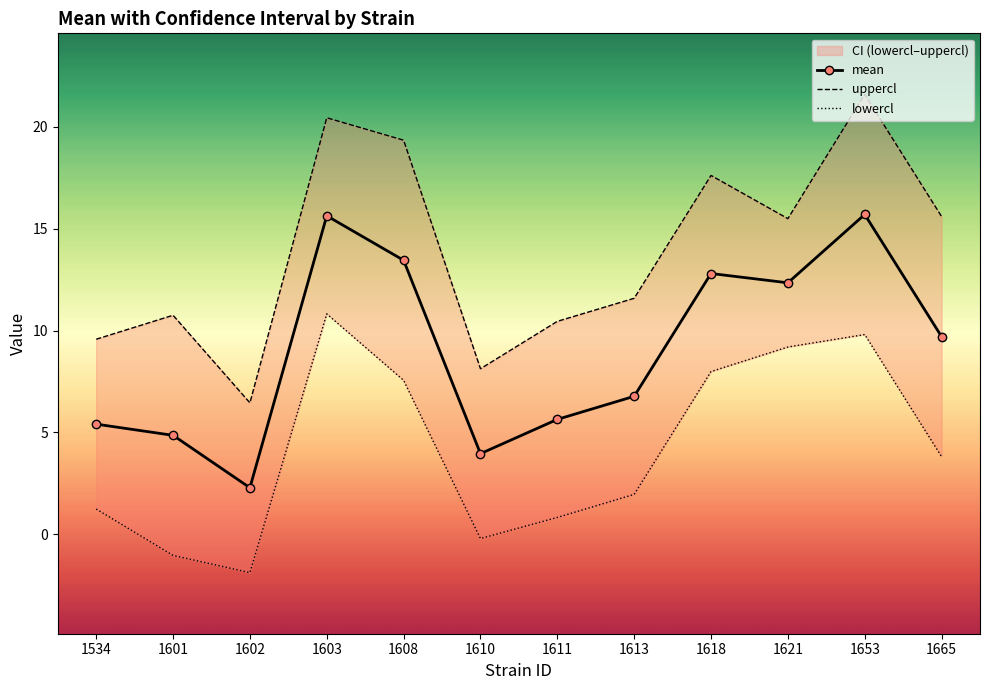

Reading right to left, transcribe all the data shown in this chart.

mean: 1665=9.7	1653=15.7	1621=12.3	1618=12.8	1613=6.8	1611=5.6	1610=4.0	1608=13.4	1603=15.6	1602=2.3	1601=4.8	1534=5.4
uppercl: 1665=15.6	1653=21.6	1621=15.5	1618=17.6	1613=11.6	1611=10.4	1610=8.1	1608=19.3	1603=20.4	1602=6.4	1601=10.7	1534=9.6
lowercl: 1665=3.8	1653=9.8	1621=9.2	1618=8.0	1613=2.0	1611=0.8	1610=-0.2	1608=7.6	1603=10.8	1602=-1.9	1601=-1.0	1534=1.2